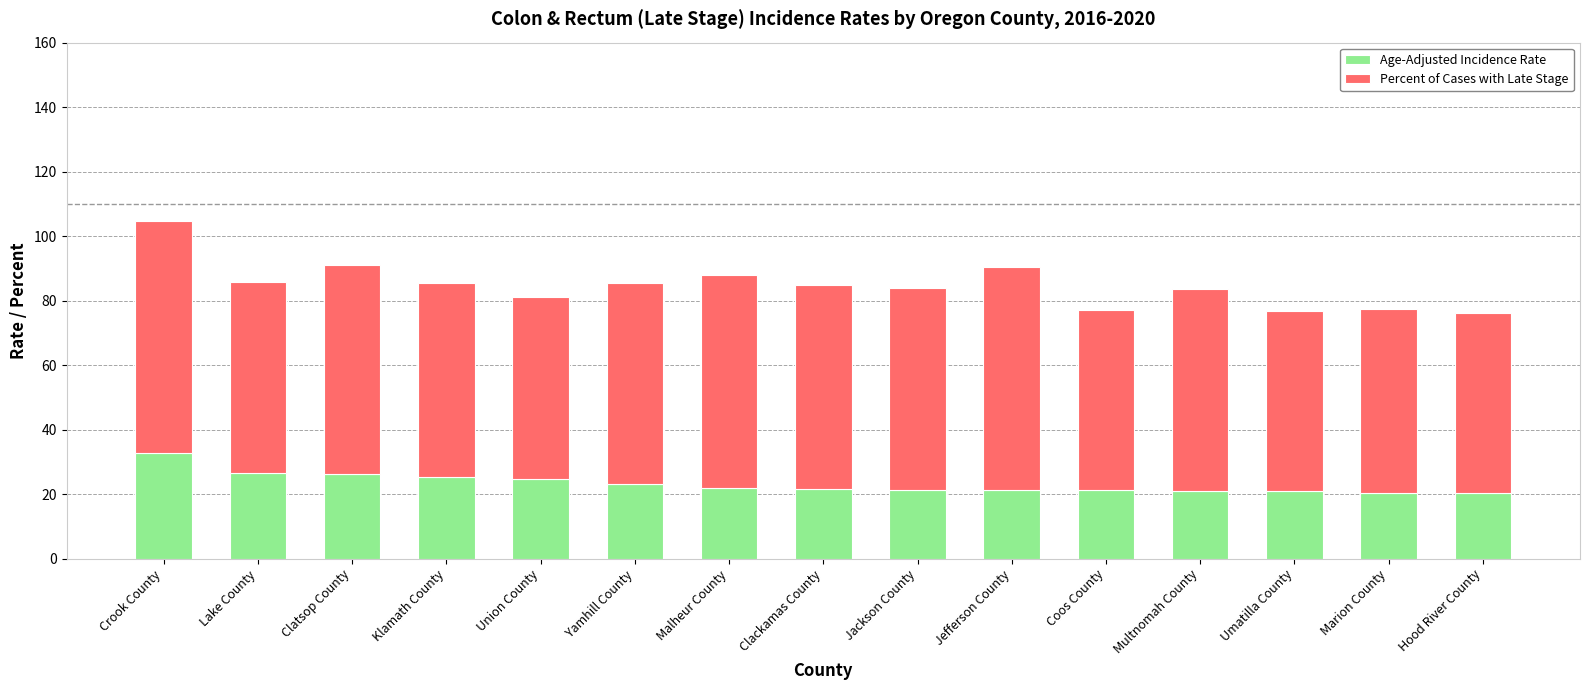

At which label does Age-Adjusted Incidence Rate reach its peak?

Crook County